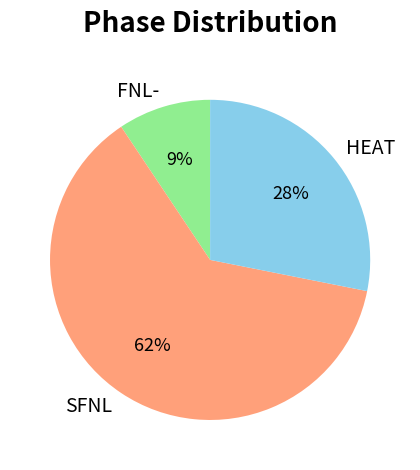

True or false: SFNL accounts for 62% of the total.

True